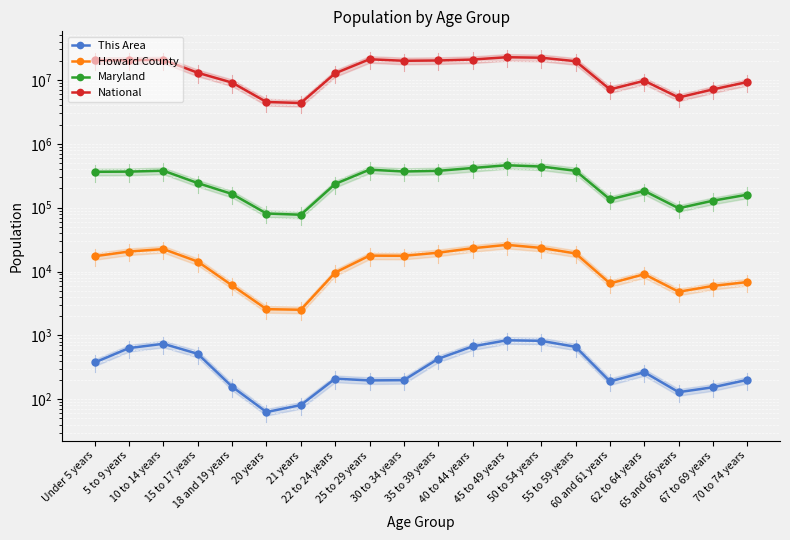

Is it true that Howard County equals 2518 at 21 years?

True